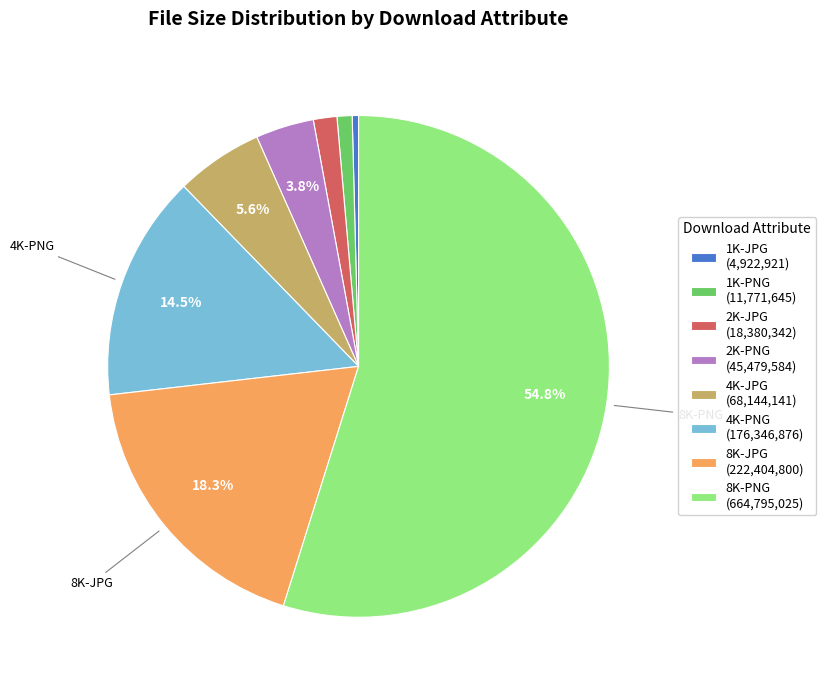

Count the number of slices in the pie.

8